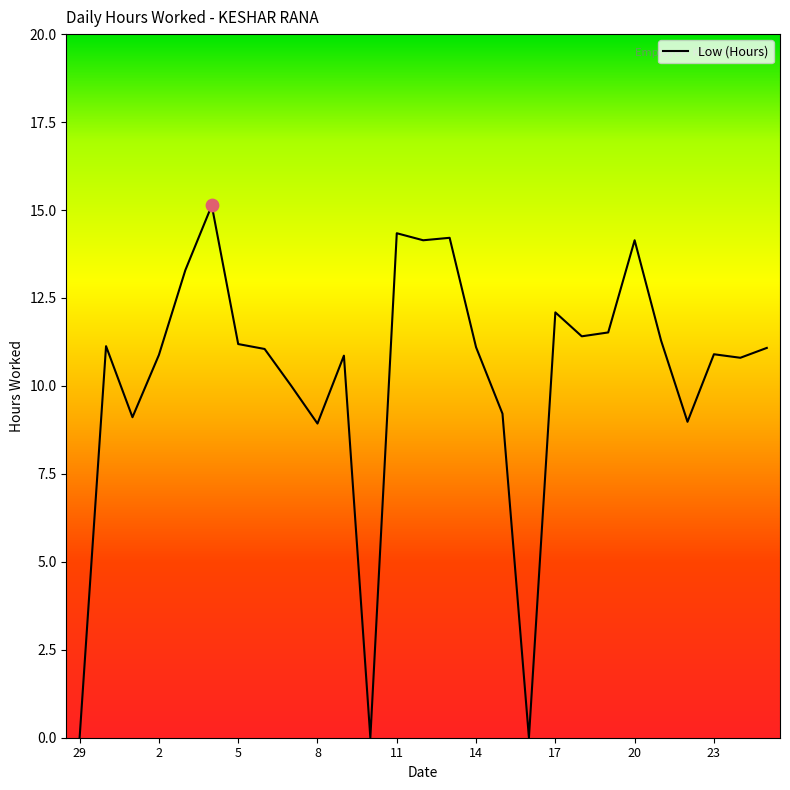

What is the greatest value displayed?

15.1